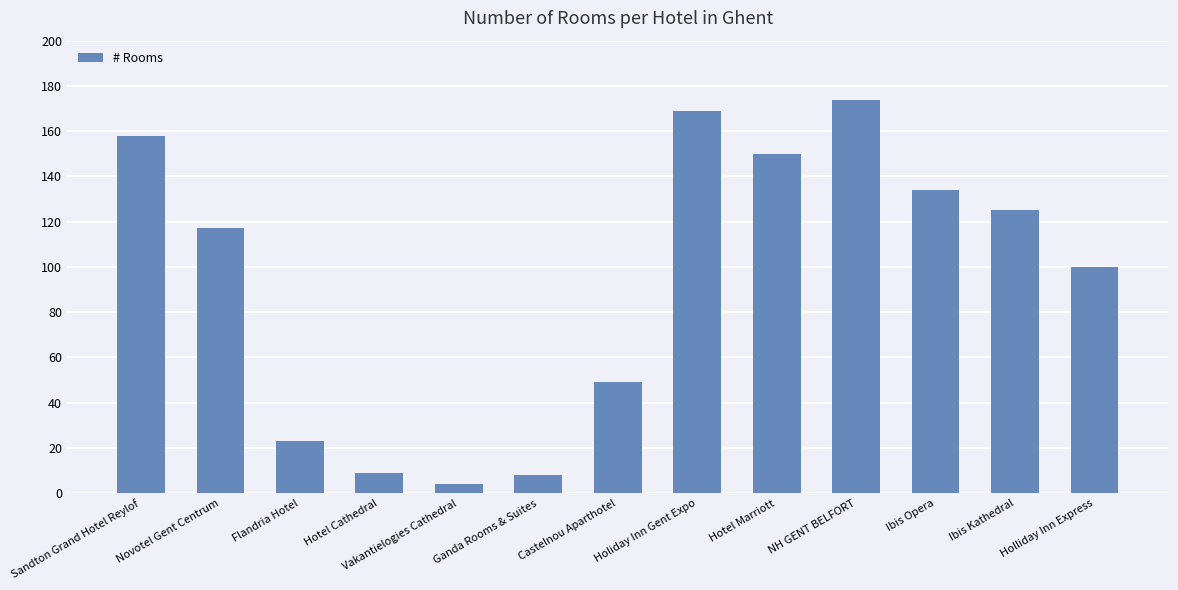

The value at Castelnou Aparthotel is 49. True or false?

True